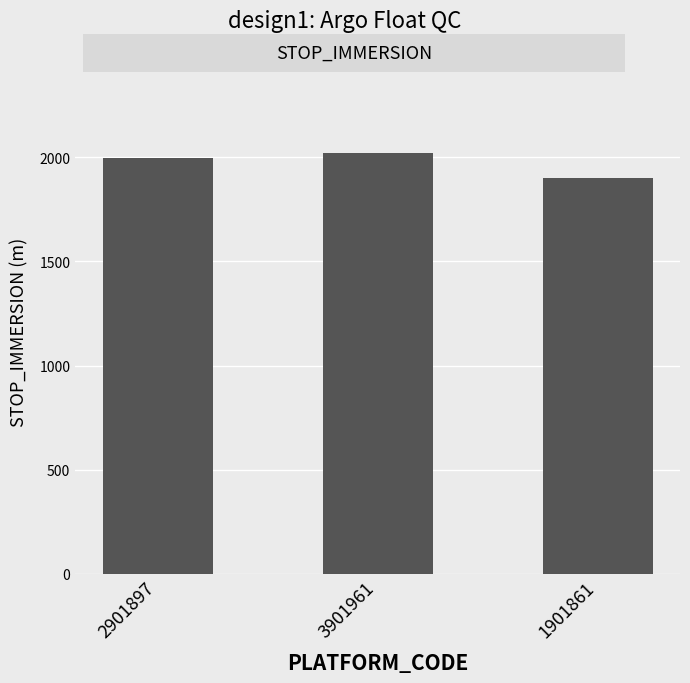

What is the label of the 3rd bar from the right?

2901897